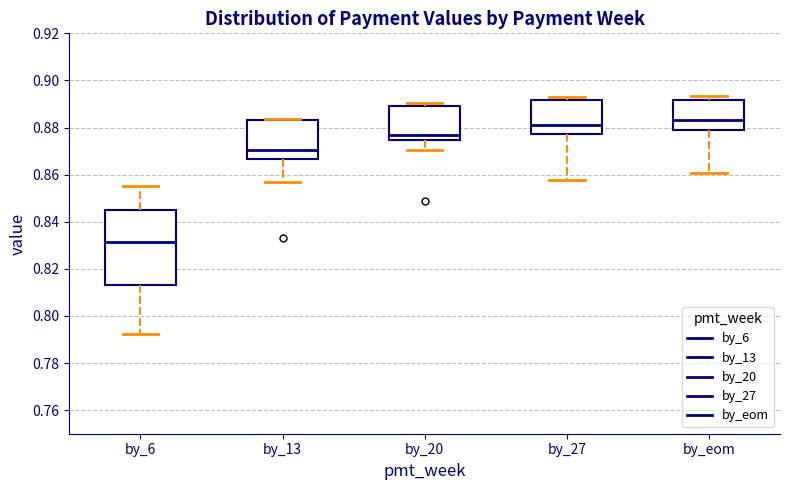

Reading left to right, transcribe this box plot: for each box, give where its median line is, the range the box spans, and where its two whiskers end, as read against the y-axis. The values are not printed on the chart, so give them approximately, as read against the axis.

by_6: median 0.832, box 0.814 to 0.844, whiskers 0.792 to 0.856
by_13: median 0.870, box 0.866 to 0.884, whiskers 0.856 to 0.884
by_20: median 0.876, box 0.874 to 0.888, whiskers 0.870 to 0.890
by_27: median 0.882, box 0.878 to 0.892, whiskers 0.858 to 0.892 (just above the box's upper edge)
by_eom: median 0.884, box 0.878 to 0.892, whiskers 0.860 to 0.894